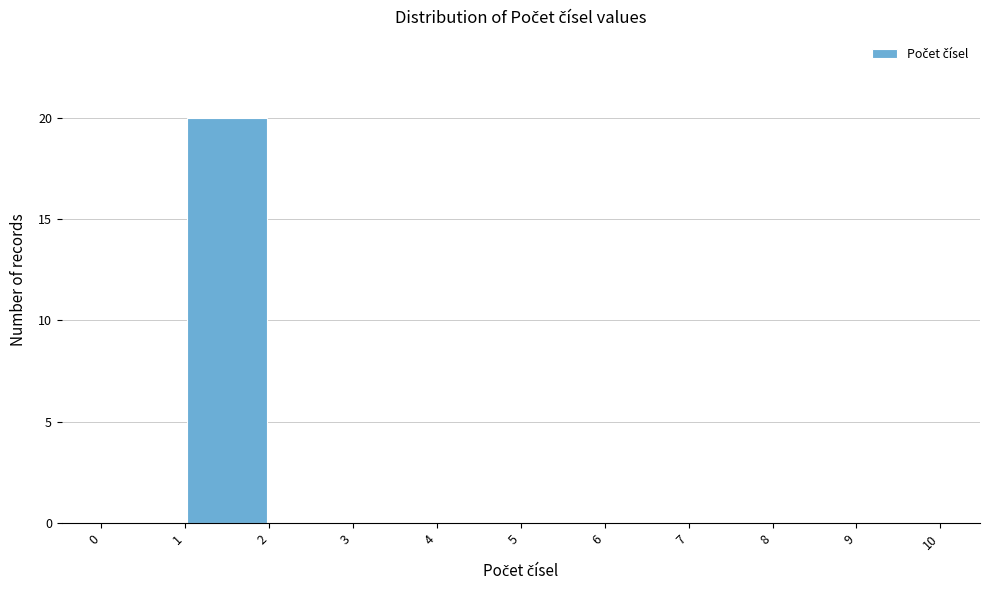

Which range on the x-axis has the tallest bar?

1 to 2